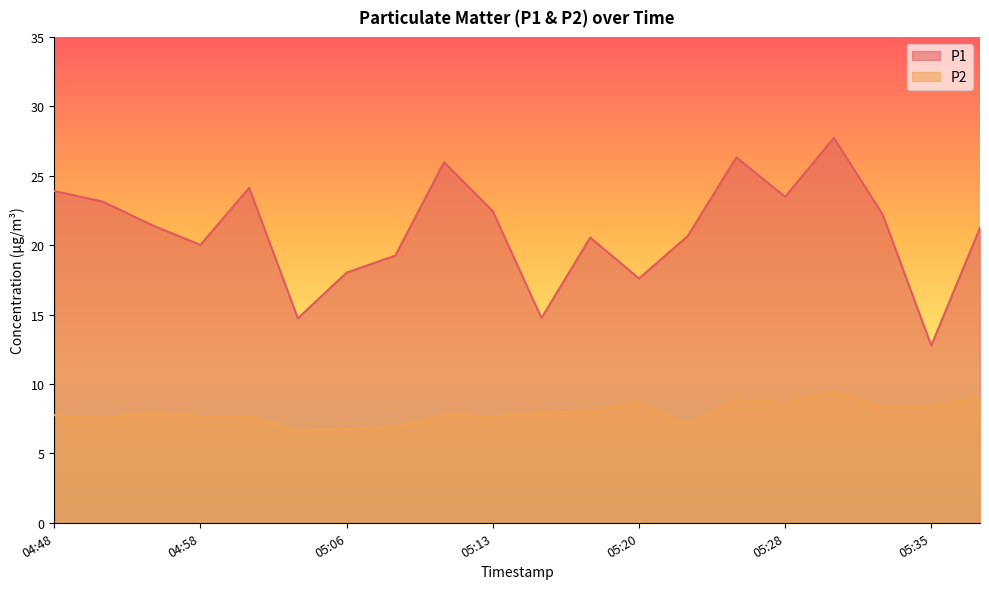

Which series has the largest total across all categories?

P1